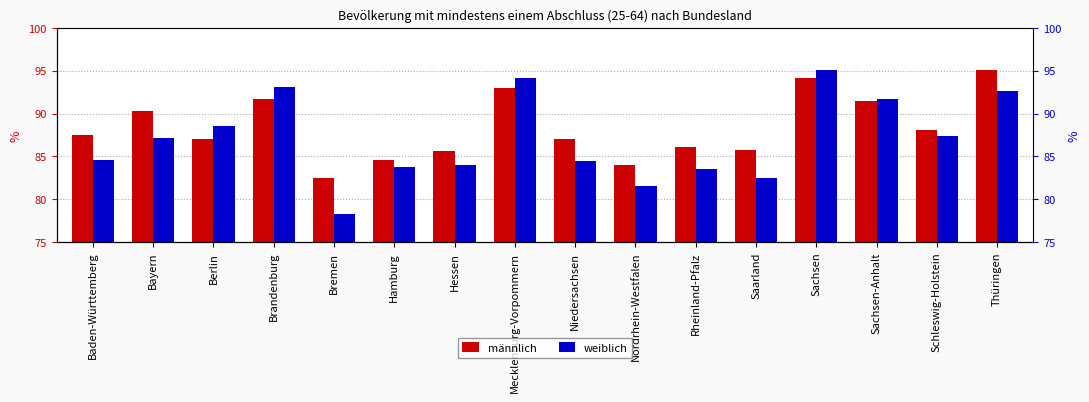

The weiblich series shows 53.6 at Thüringen. True or false?

False